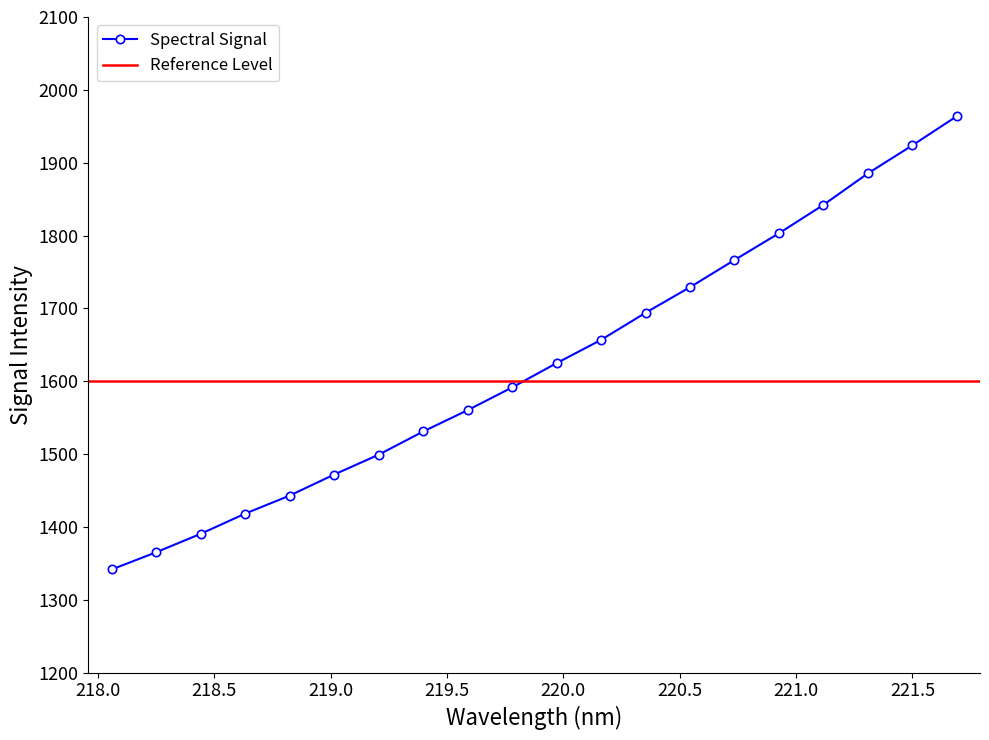

True or false: the data shows 1044.1 at 221.3083.

False